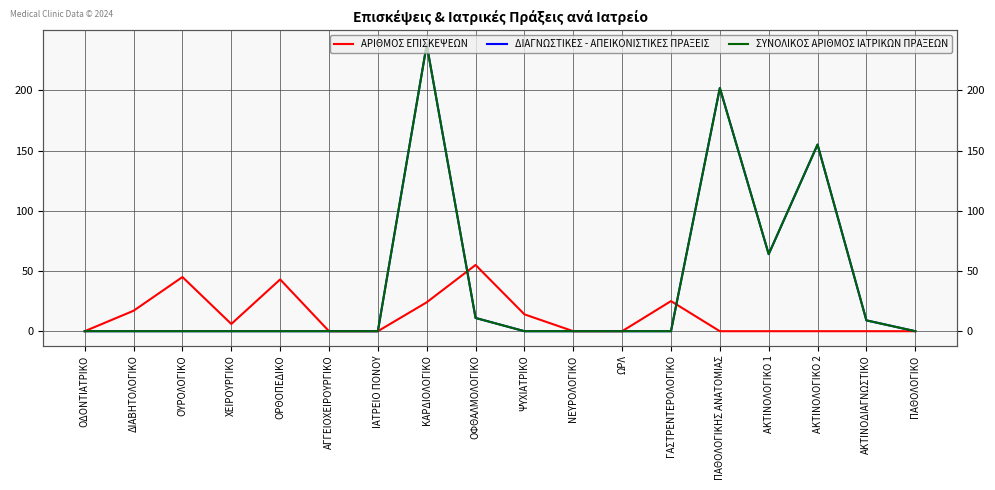

What are all the series names shown in the legend?

ΑΡΙΘΜΟΣ ΕΠΙΣΚΕΨΕΩΝ, ΔΙΑΓΝΩΣΤΙΚΕΣ - ΑΠΕΙΚΟΝΙΣΤΙΚΕΣ ΠΡΑΞΕΙΣ, ΣΥΝΟΛΙΚΟΣ ΑΡΙΘΜΟΣ ΙΑΤΡΙΚΩΝ ΠΡΑΞΕΩΝ